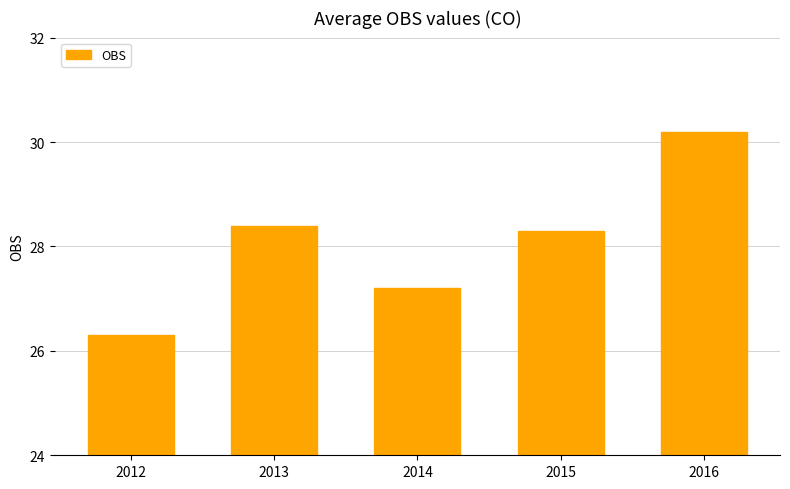

Does the chart contain stacked bars?

No